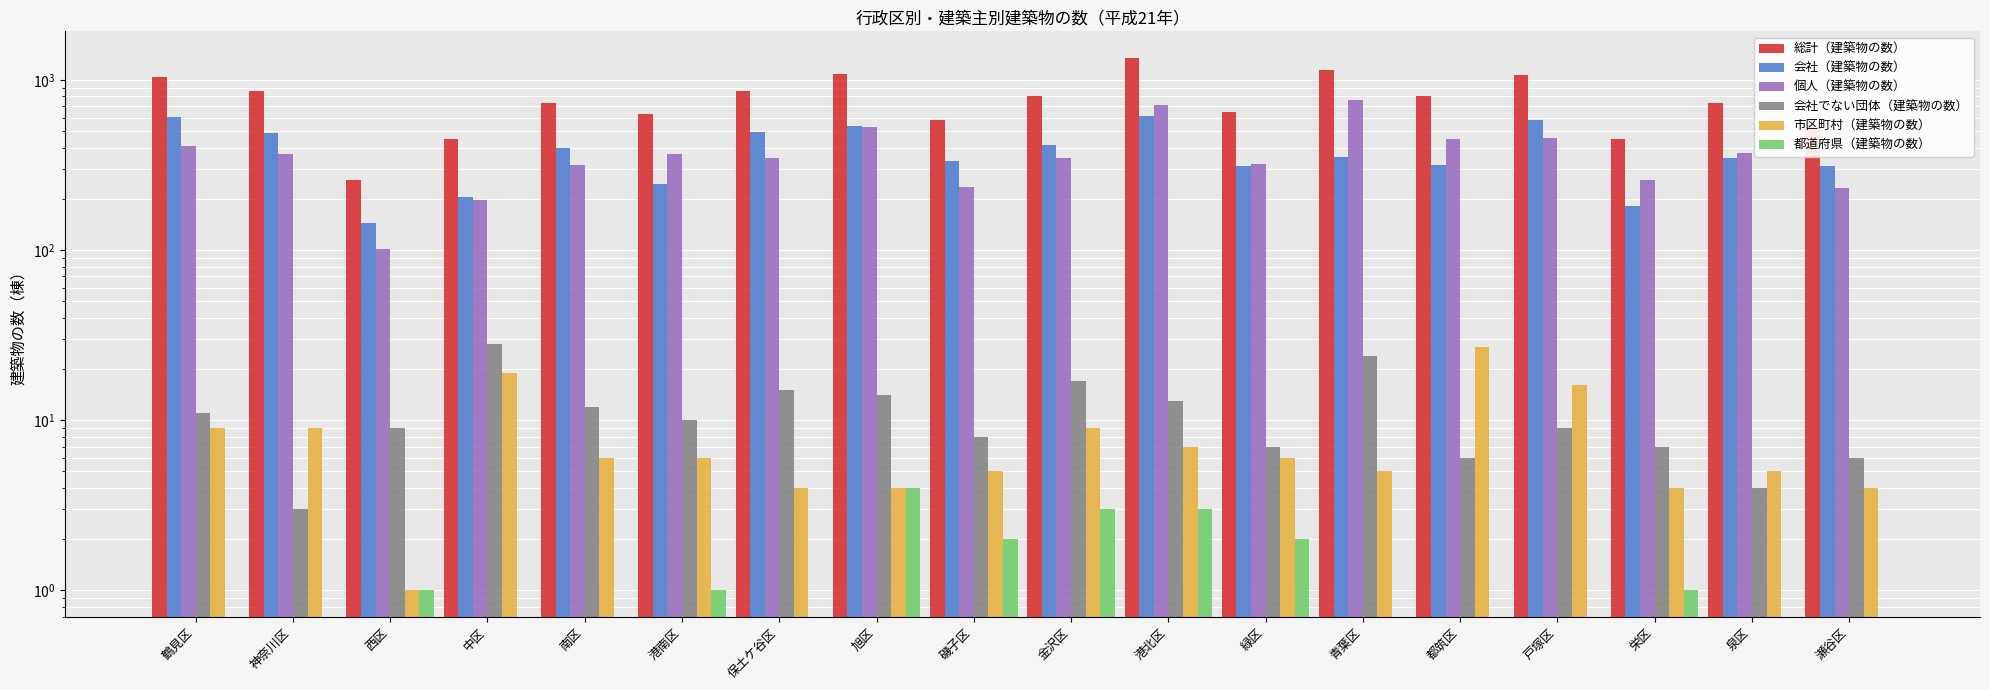

What is the average value of the 会社でない団体（建築物の数） series?

11